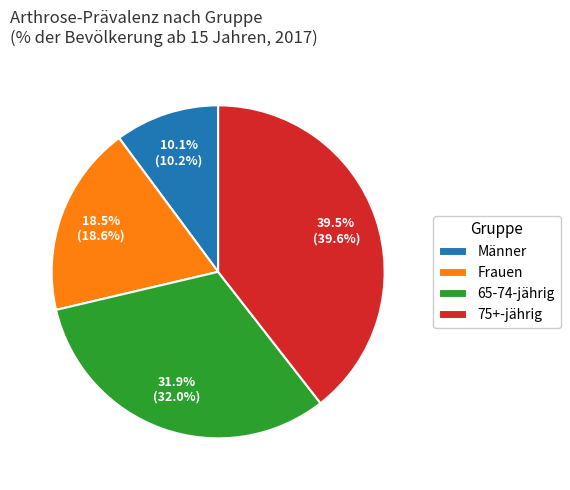

Between 75+-jährig and 65-74-jährig, which is larger?

75+-jährig